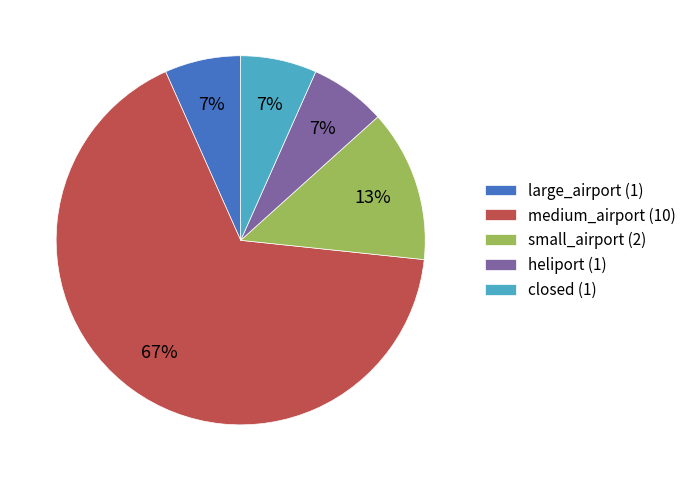

True or false: closed accounts for 7% of the total.

True